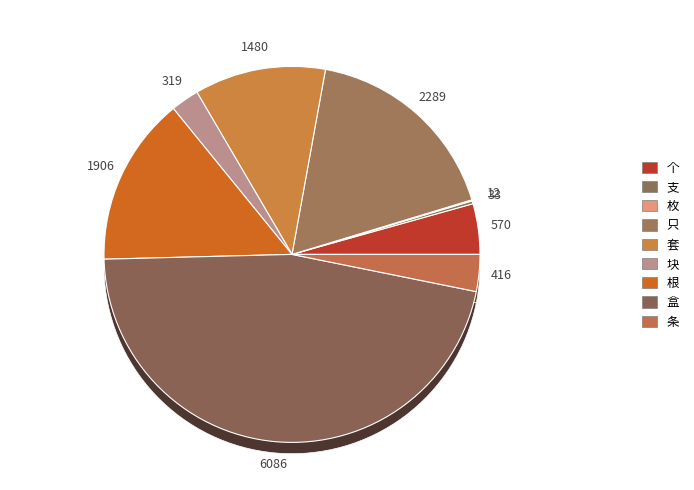

Is it true that 支 is 0% of the pie?

True